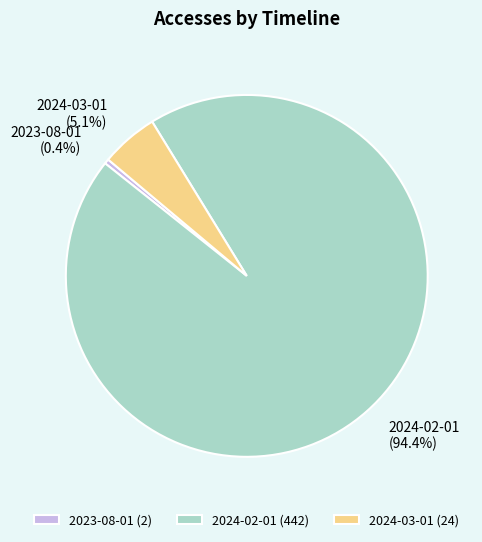

Rank the categories by value from highest to lowest.

2024-02-01, 2024-03-01, 2023-08-01